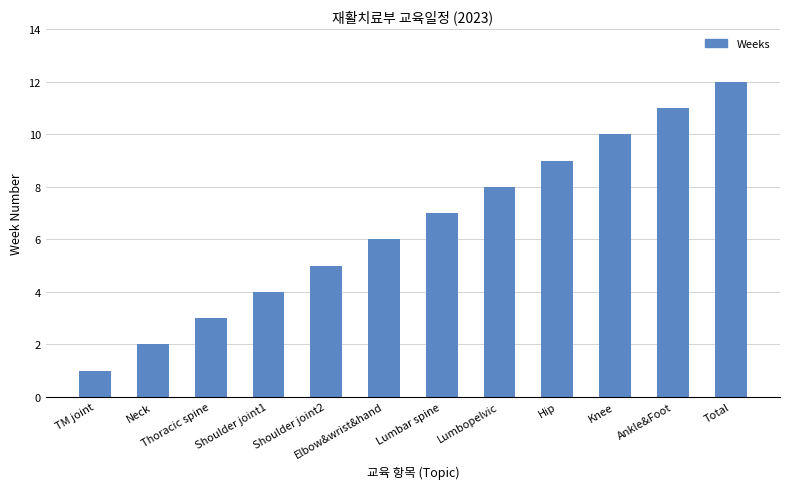

What is the label of the 9th bar from the right?

Shoulder joint1